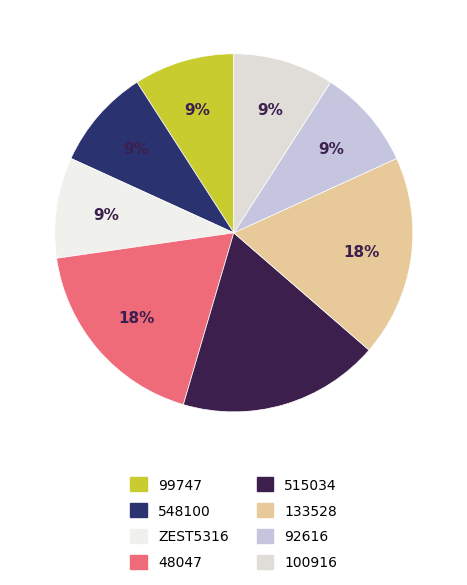

To the nearest percent, what is the combined percentage of 515034 and 48047?

36%